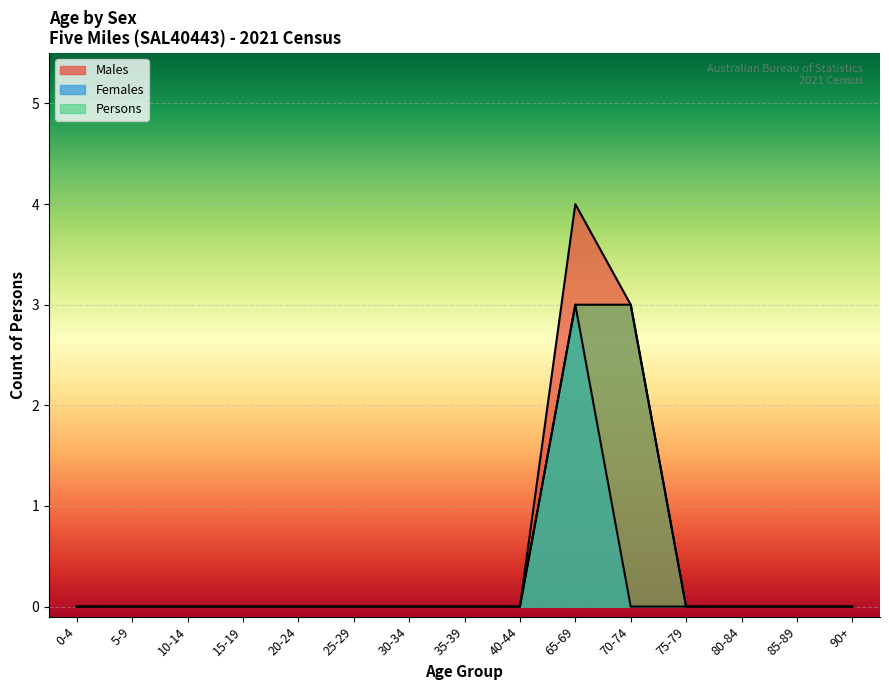

True or false: Persons and Females cross at least once.

False